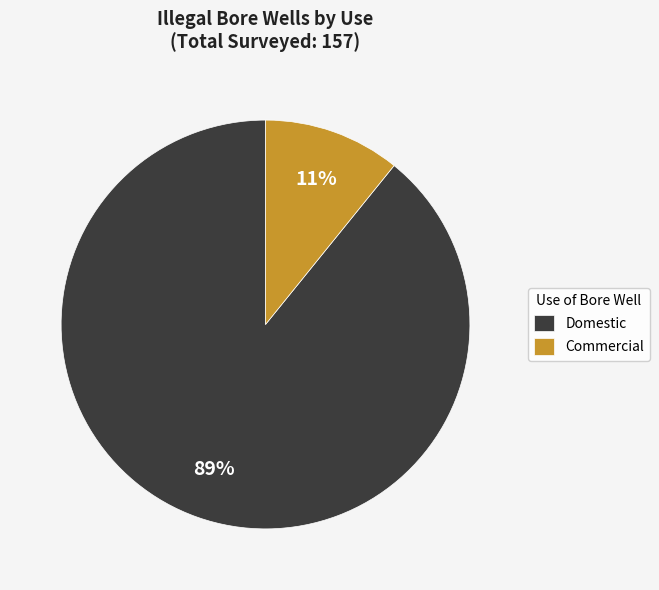

To the nearest percent, what is the average slice percentage?

50%